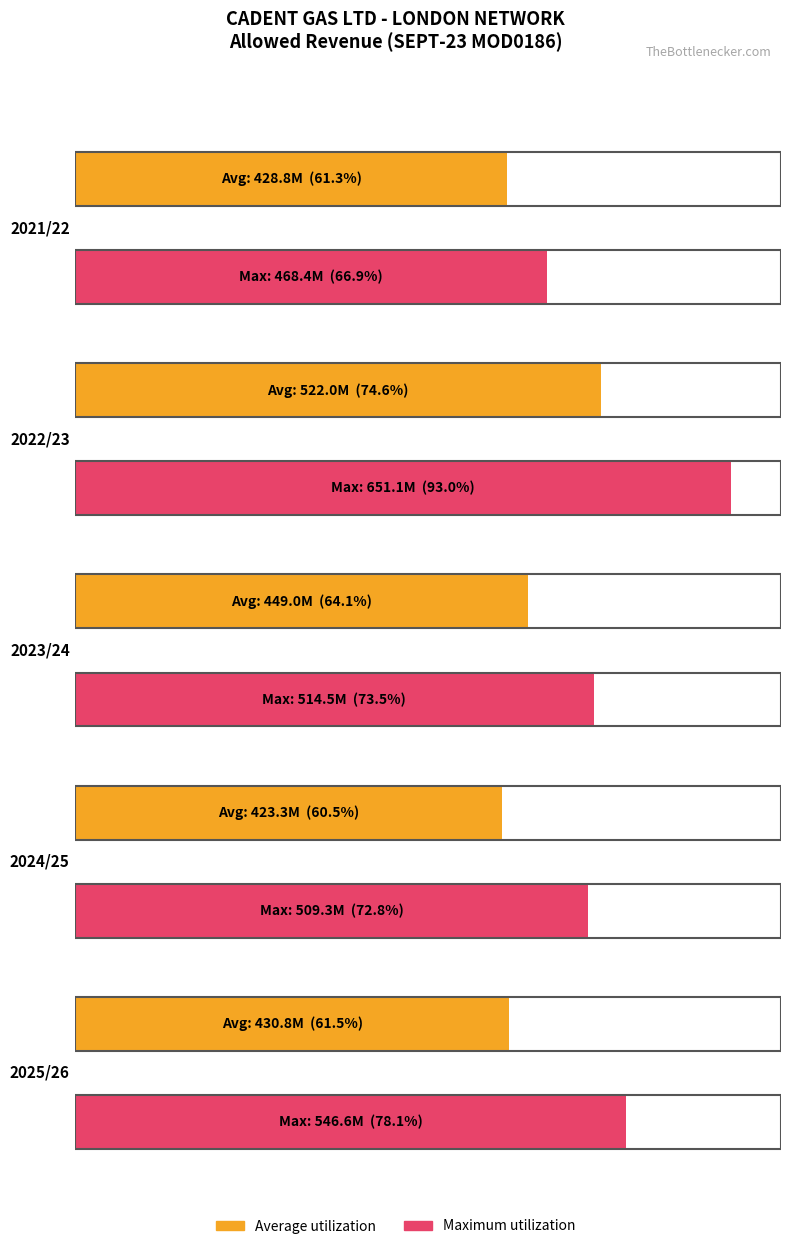

What is the average value of the Maximum utilization series?

538.0